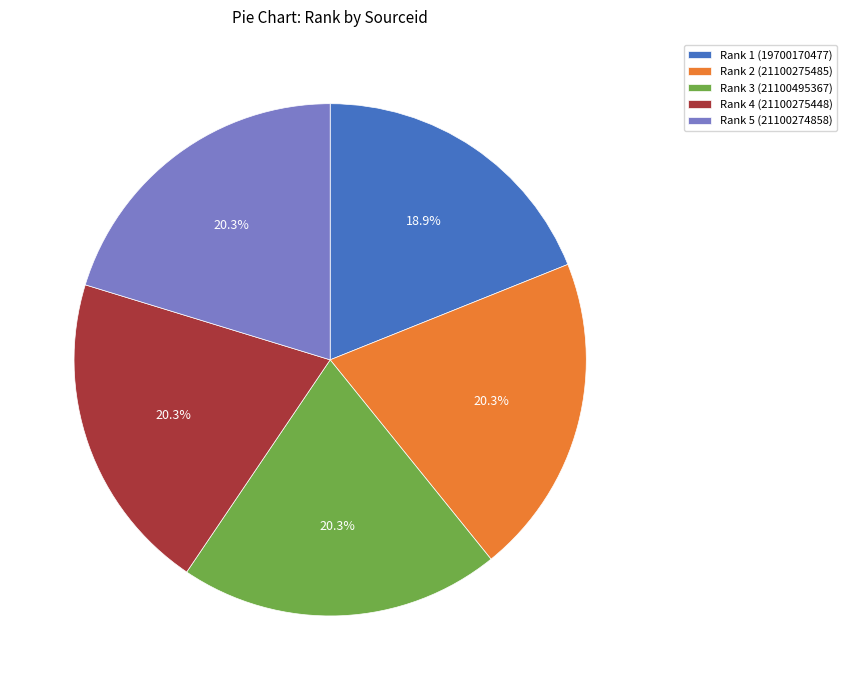

What portion of the pie excludes Rank 1 (19700170477)?

81.1%